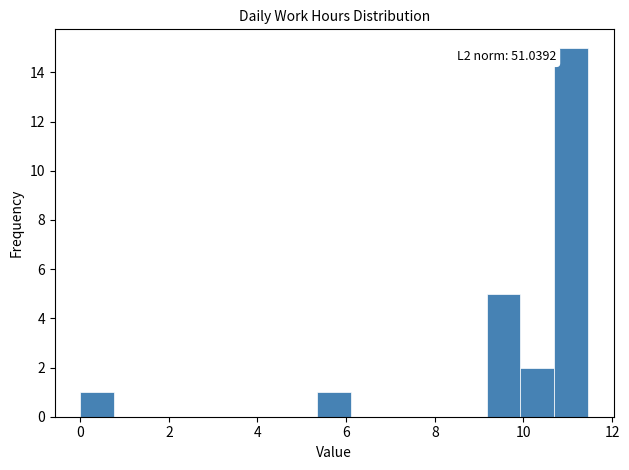

Read against the x-axis, roughly where is the centre of the tallest bar?

11.0